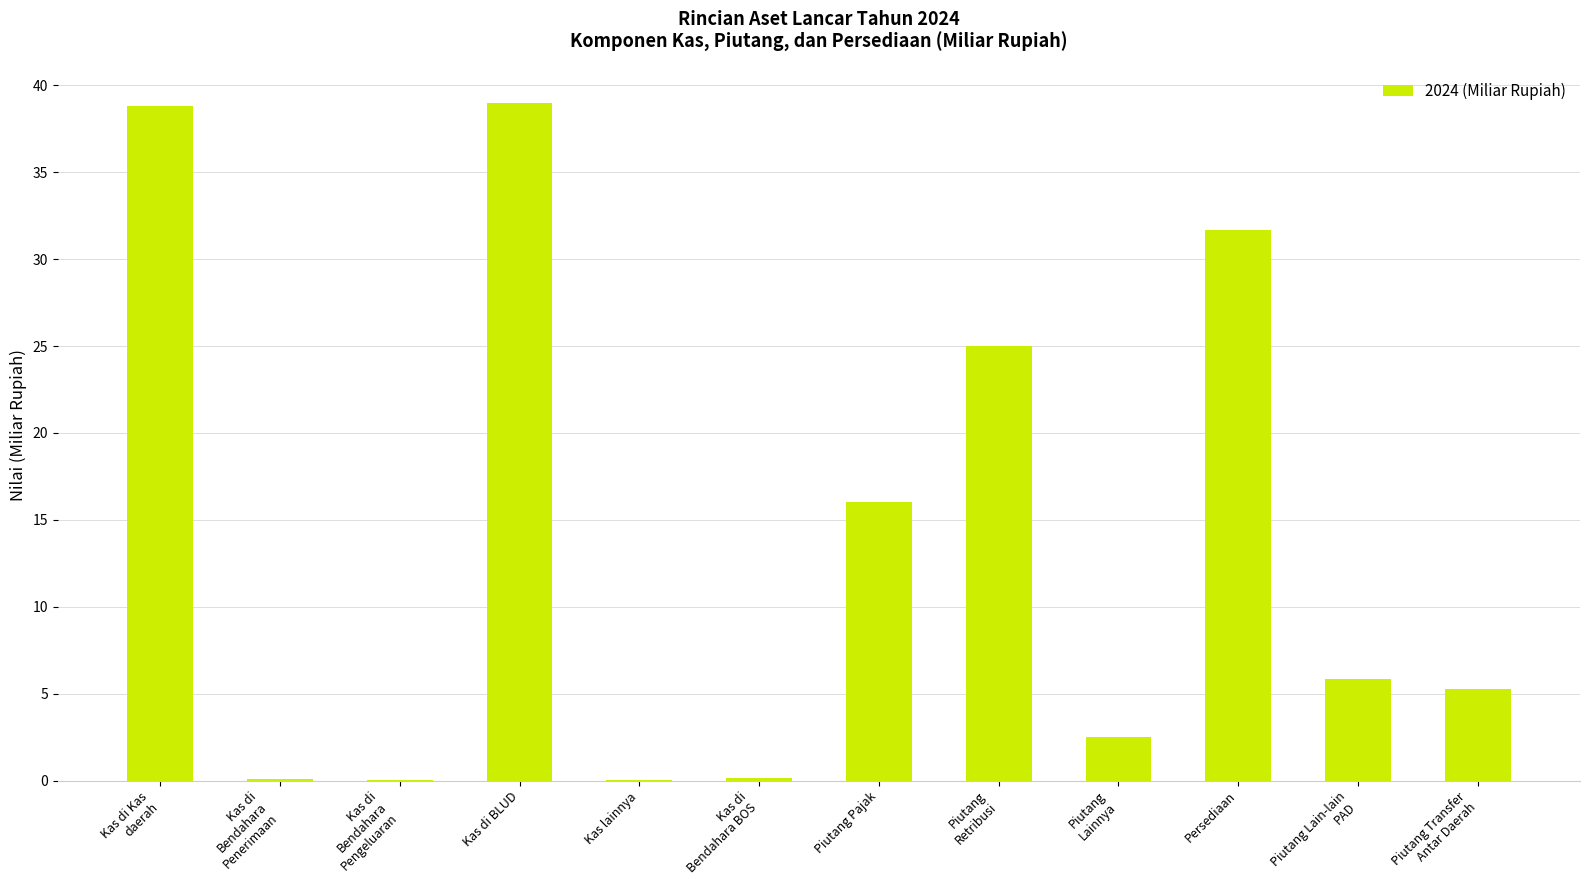

Where is the data nearest to the value 19?

Piutang Pajak